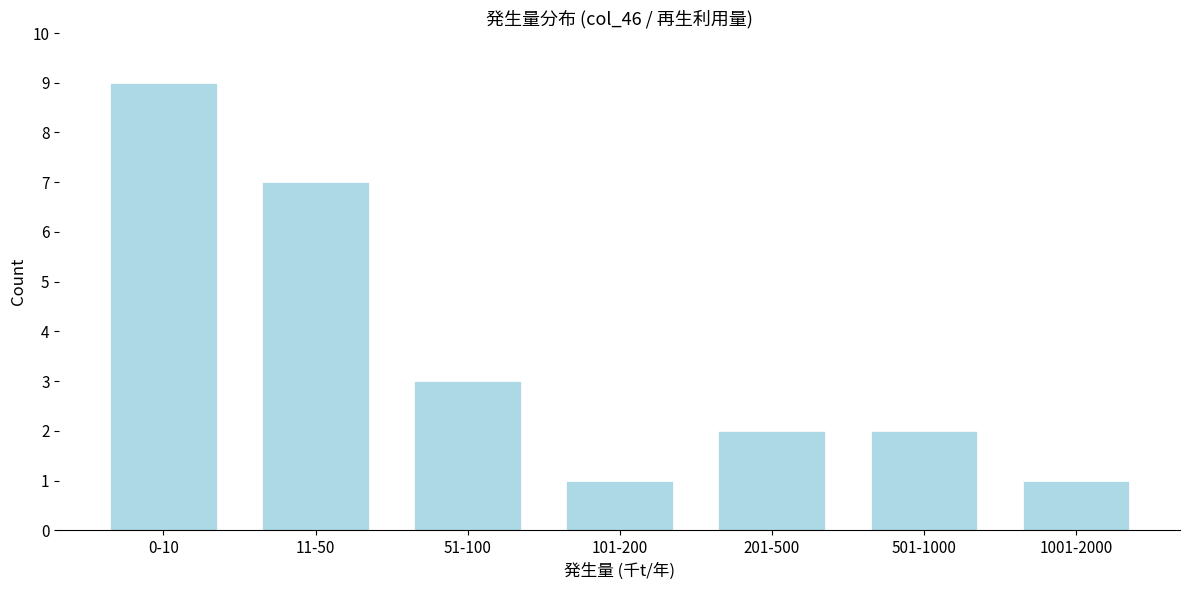

Reading left to right, list all the values displayed in this chart.

0-10=9	11-50=7	51-100=3	101-200=1	201-500=2	501-1000=2	1001-2000=1